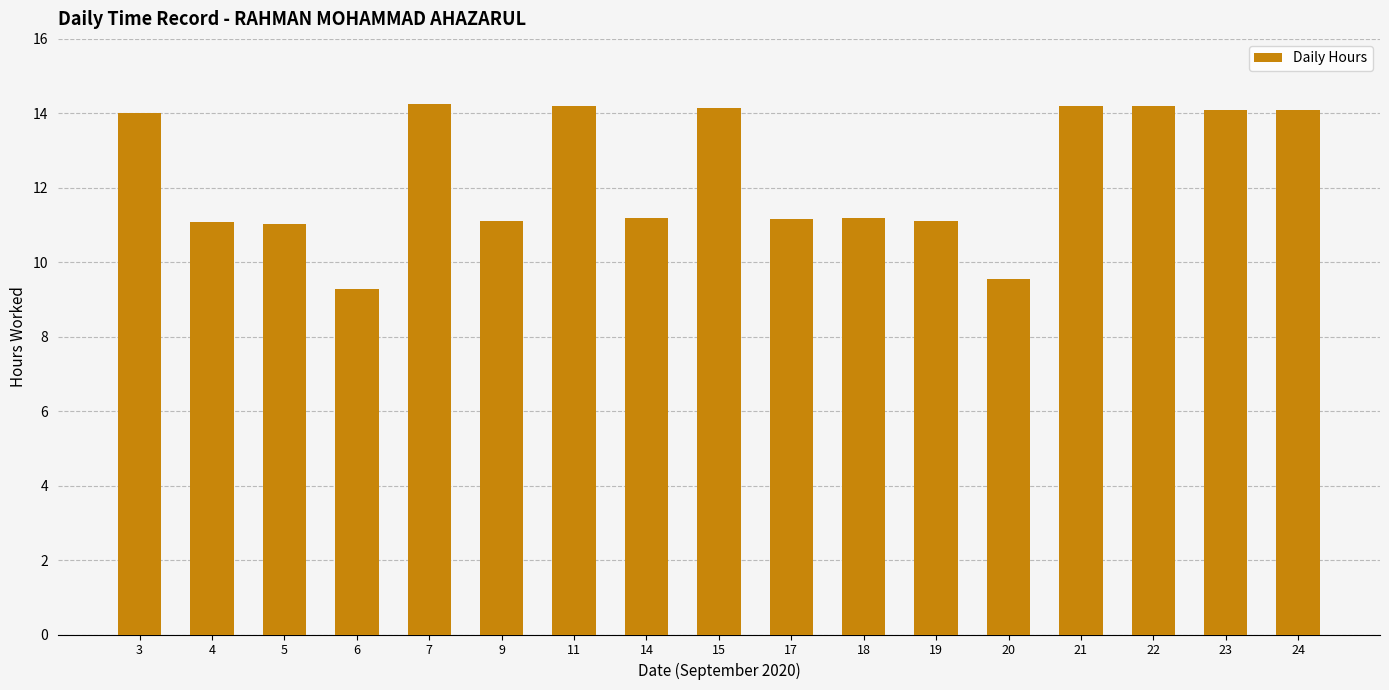

Is it true that the value at 4 is 11.1?

True